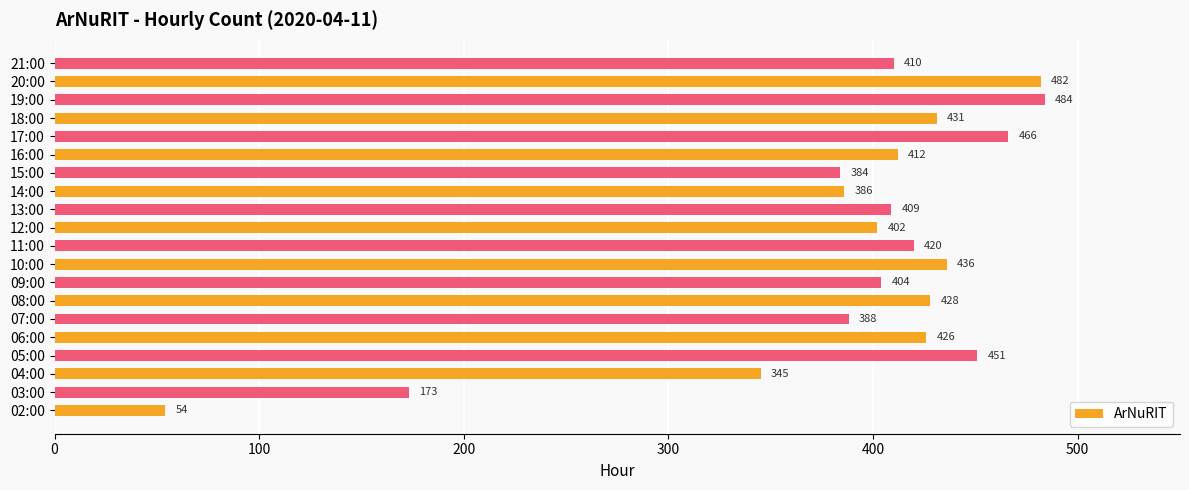

Reading top to bottom, what are all the values shown in this chart?

410	482	484	431	466	412	384	386	409	402	420	436	404	428	388	426	451	345	173	54